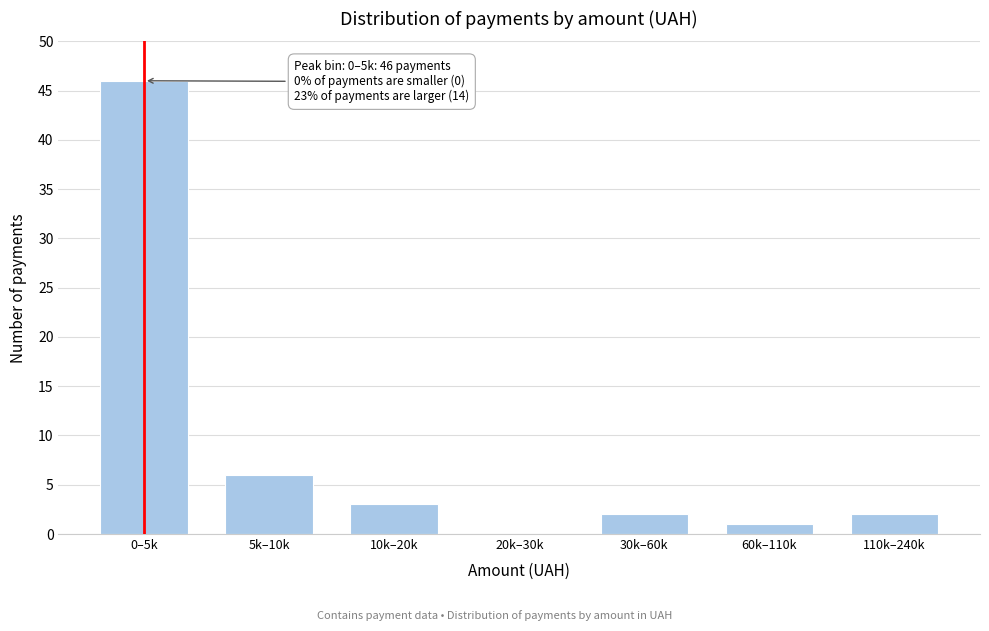

Reading right to left, list all the values displayed in this chart.

110k–240k=2	60k–110k=1	30k–60k=2	20k–30k=0	10k–20k=3	5k–10k=6	0–5k=46